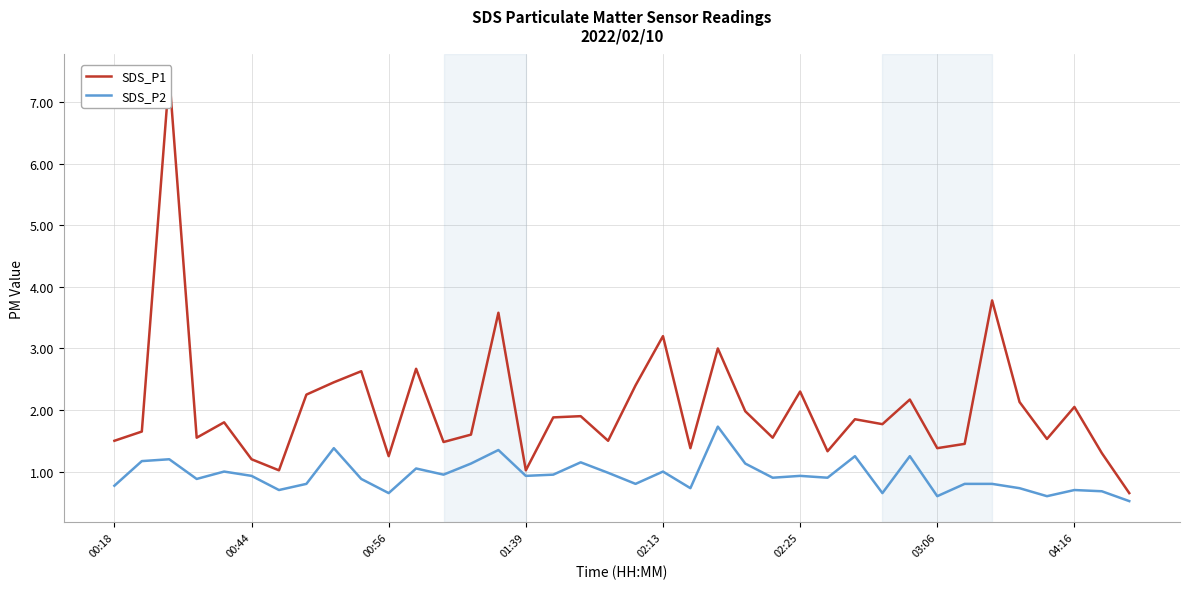

Does the chart display data point markers on the line(s)?

No